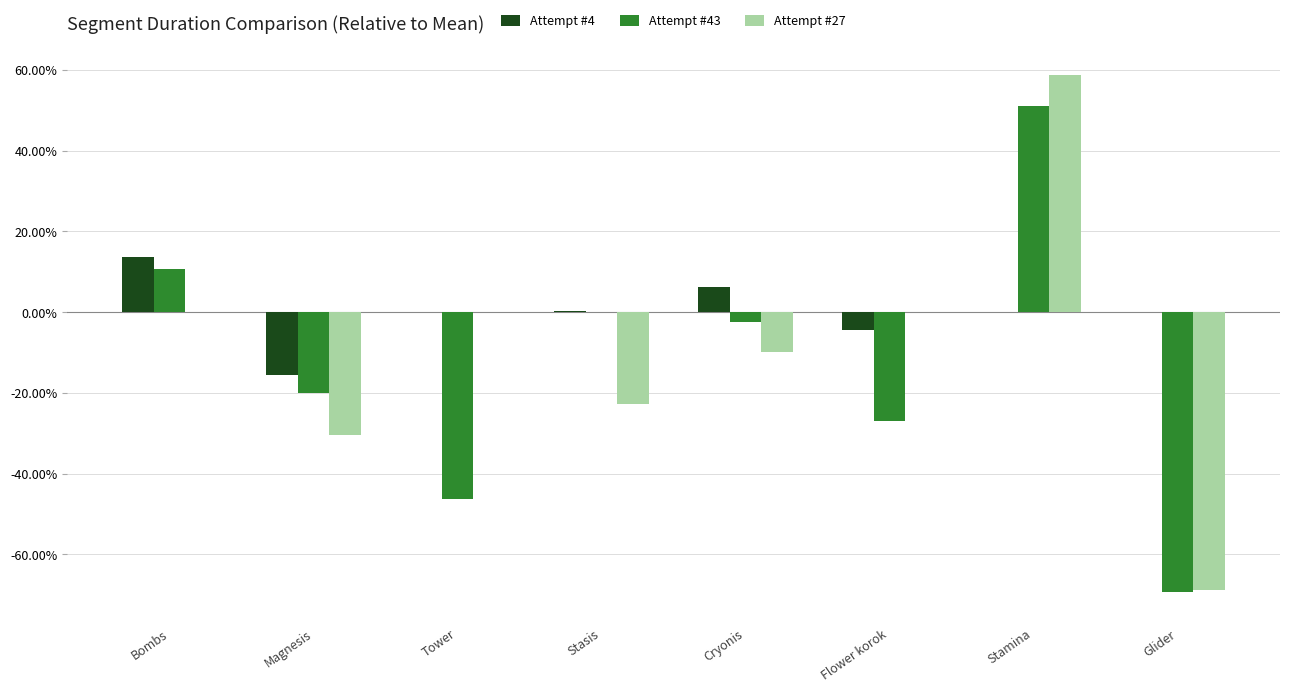

What is the total value across all series at Glider?

-138.2